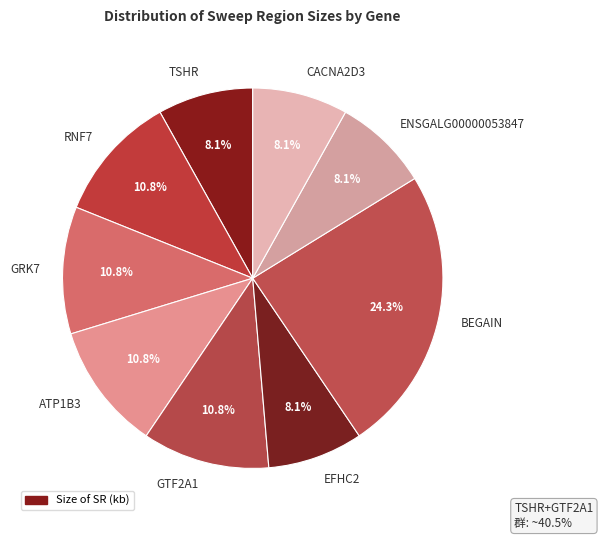

To the nearest percent, what is the average slice percentage?

11%